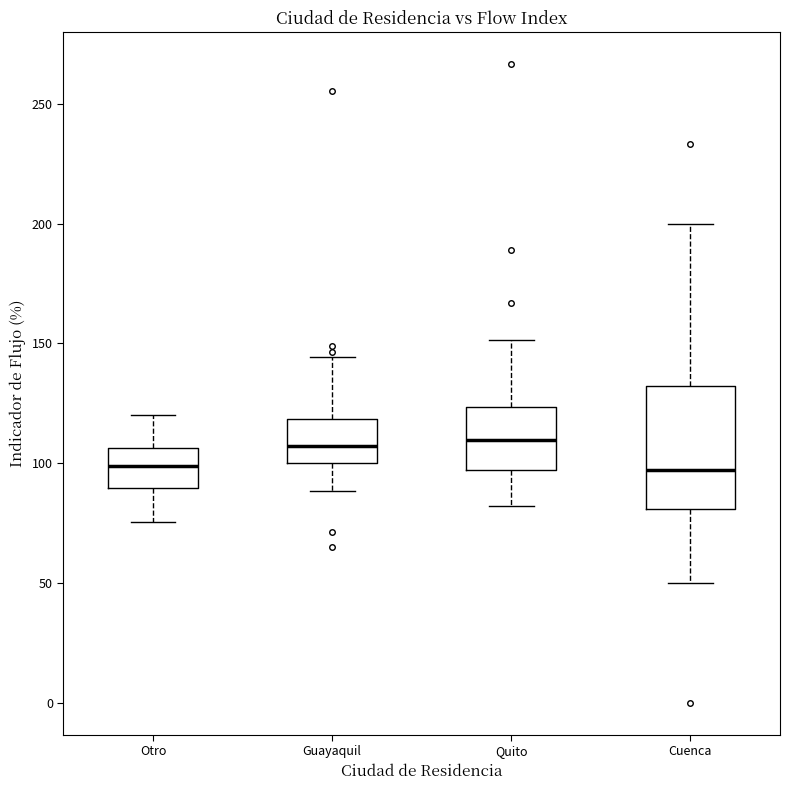

Reading left to right, read every box against the y-axis: the position of its median line, the range the box covers, and the ends of its whiskers. The values are not printed on the chart, so give them approximately, as read against the axis.

Otro: median 100, box 90 to 105, whiskers 75 to 120
Guayaquil: median 105, box 100 to 120, whiskers 90 to 145
Quito: median 110, box 95 to 125, whiskers 80 to 150
Cuenca: median 95, box 80 to 130, whiskers 50 to 200